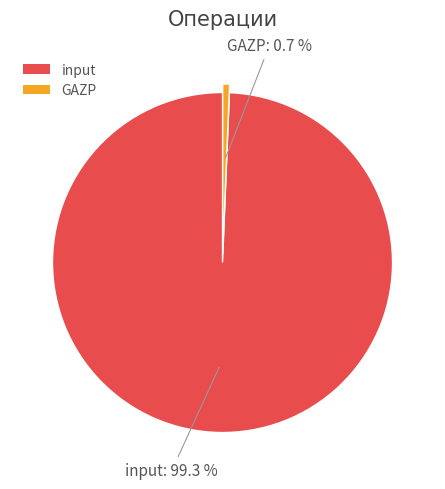

Is the sum of GAZP and input greater than half?

Yes